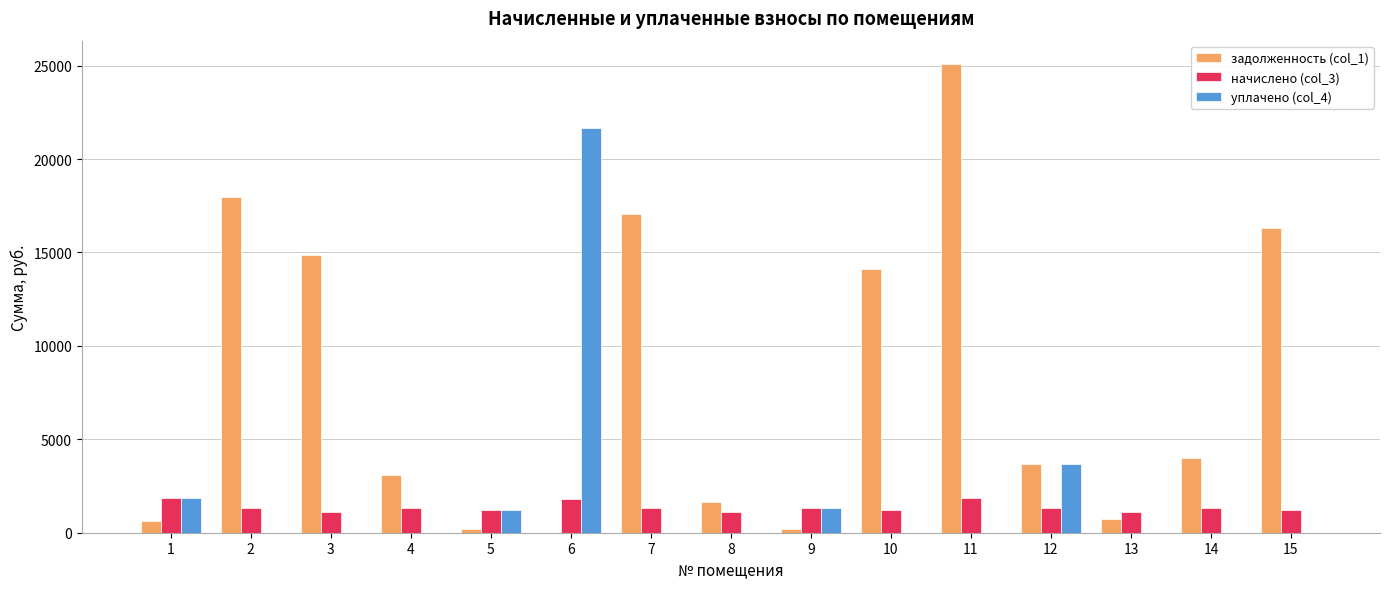

The value of начислено (col_3) at 9 is 1319.7. True or false?

True